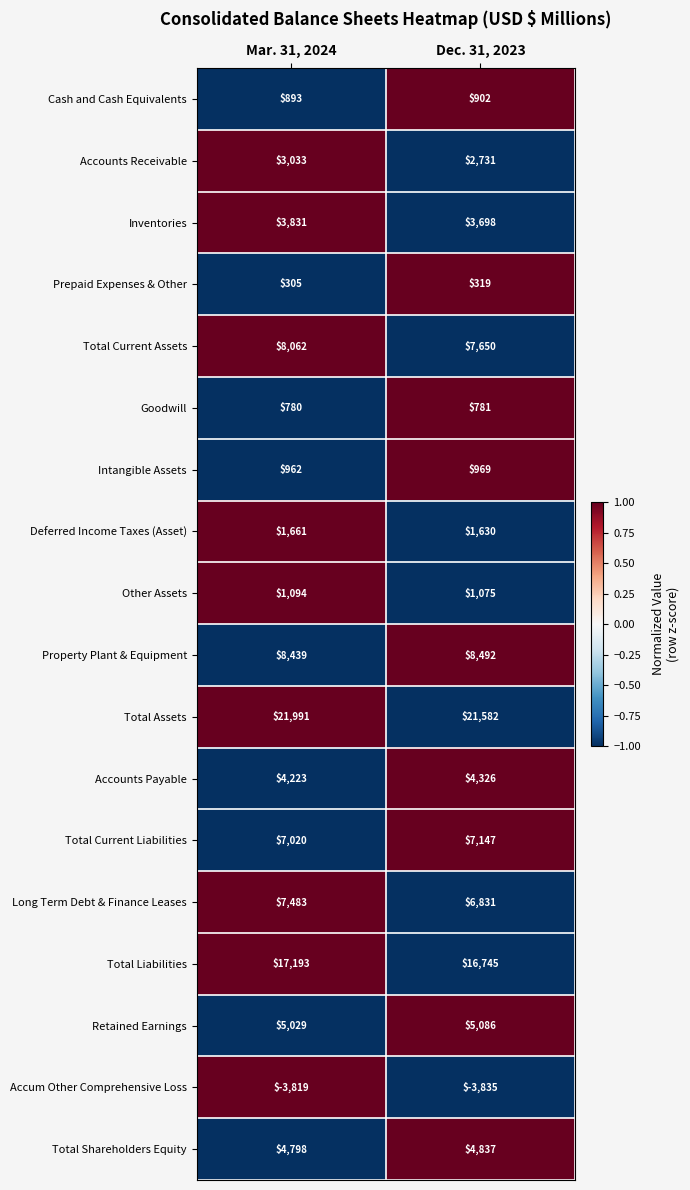

The value of Deferred Income Taxes (Asset) at Dec. 31, 2023 is 2279. True or false?

False